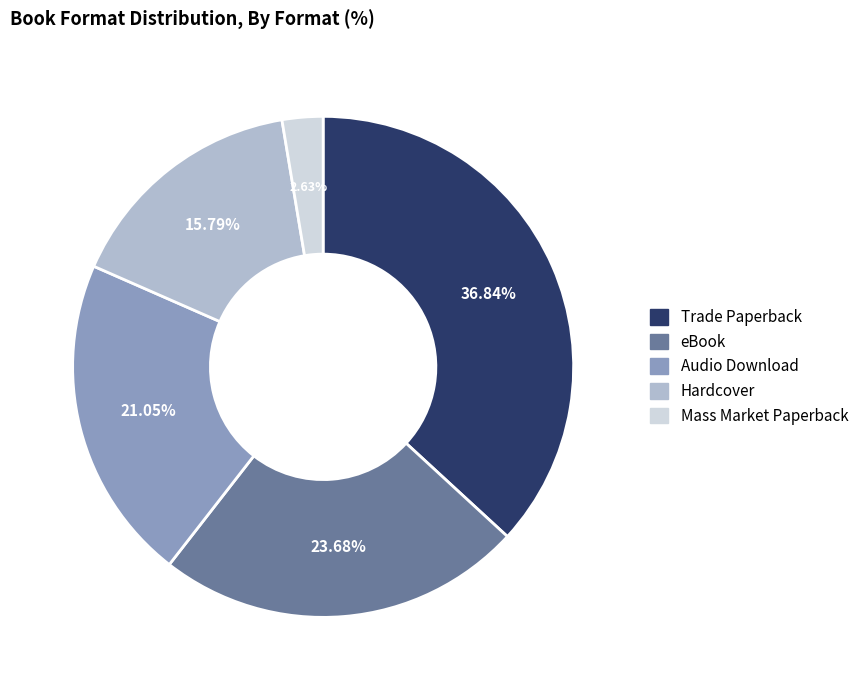

Does Trade Paperback account for over 50% of the chart?

No